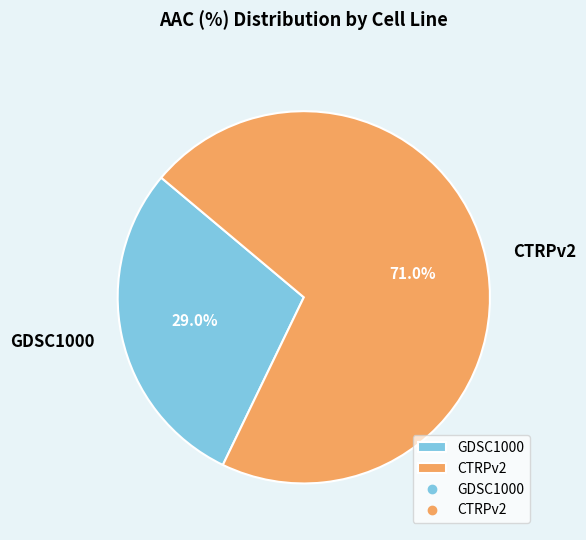

To the nearest percent, what is the combined percentage of CTRPv2 and GDSC1000?

100%